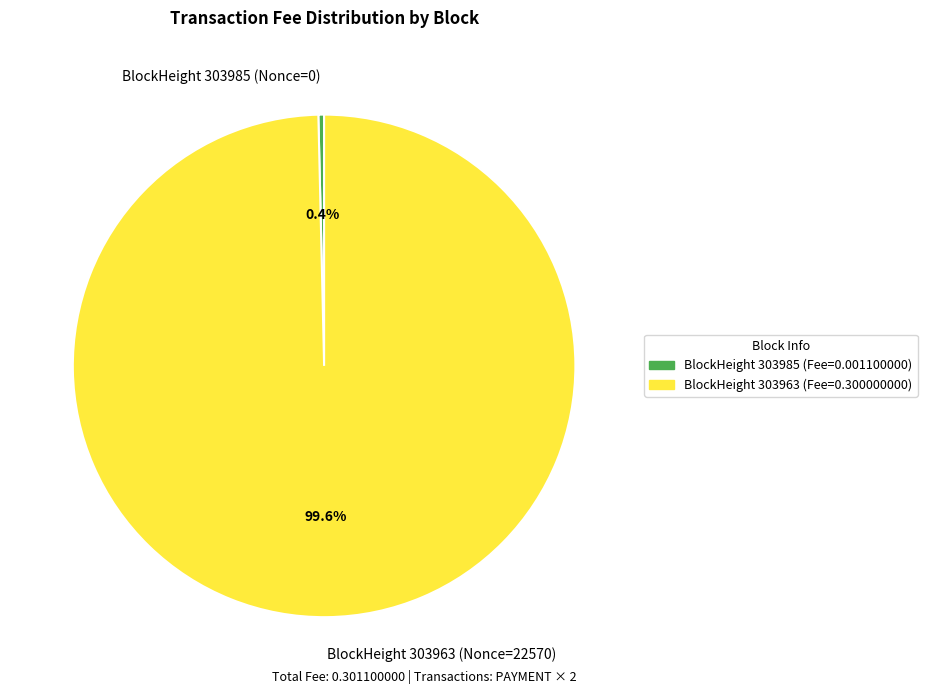

Does any single category account for the majority?

Yes